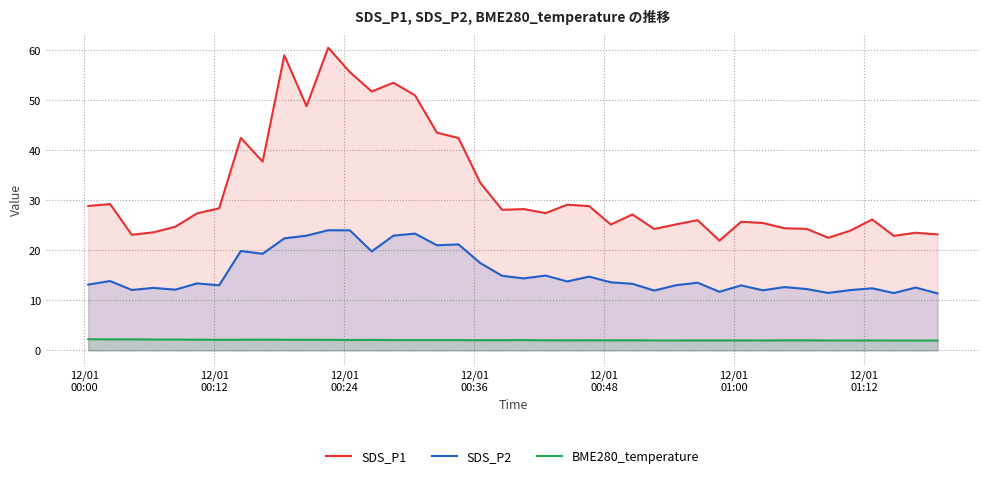

What is the minimum value for SDS_P2?

11.4